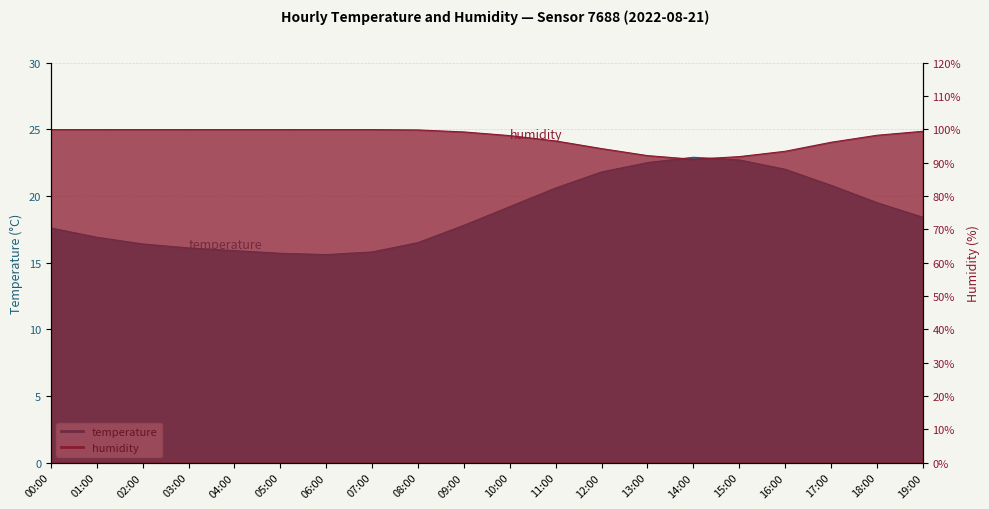

How many data points in humidity are less than 99?

9